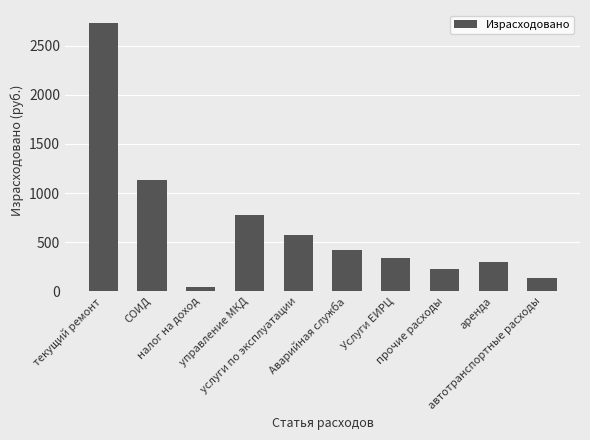

What is the sum of the values at СОИД and управление МКД?

1904.0